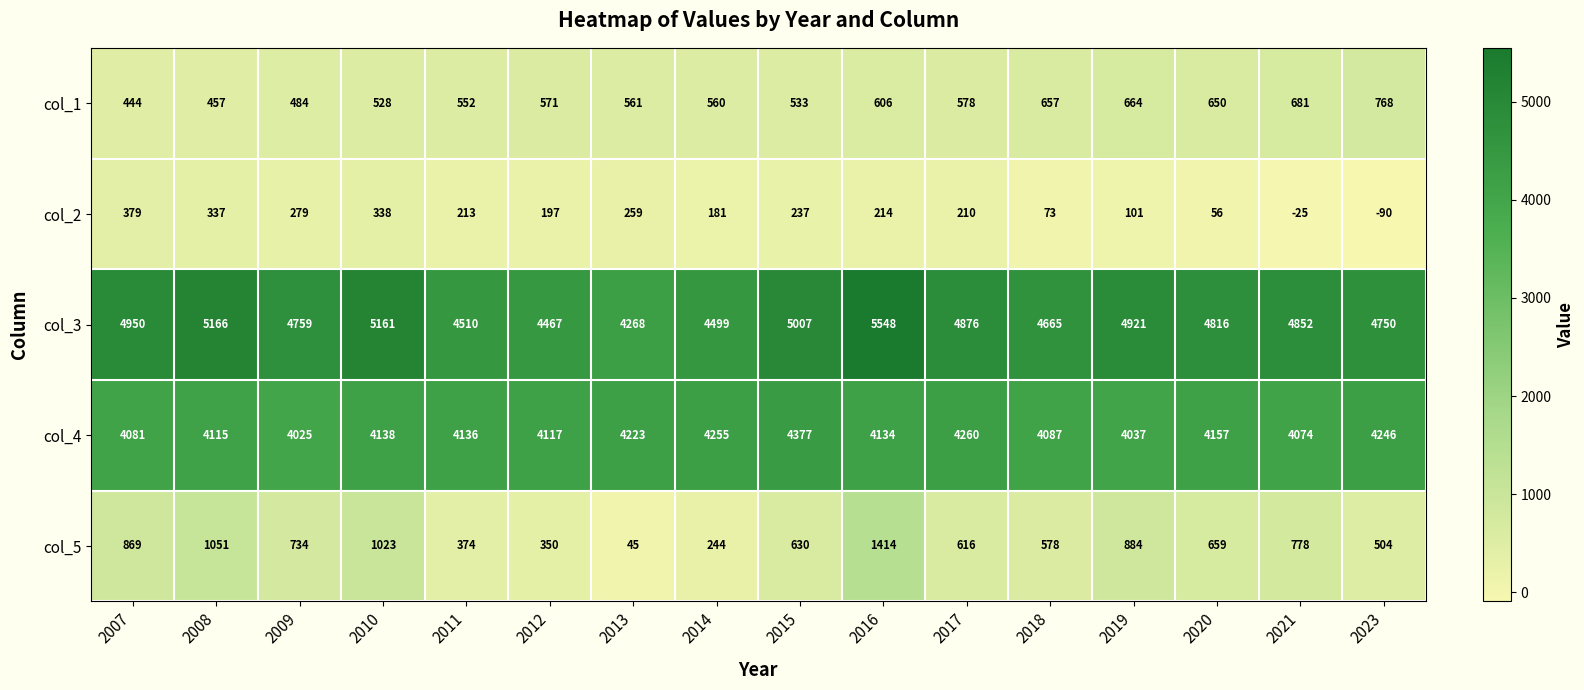

Which label corresponds to the largest value in the chart?

2016